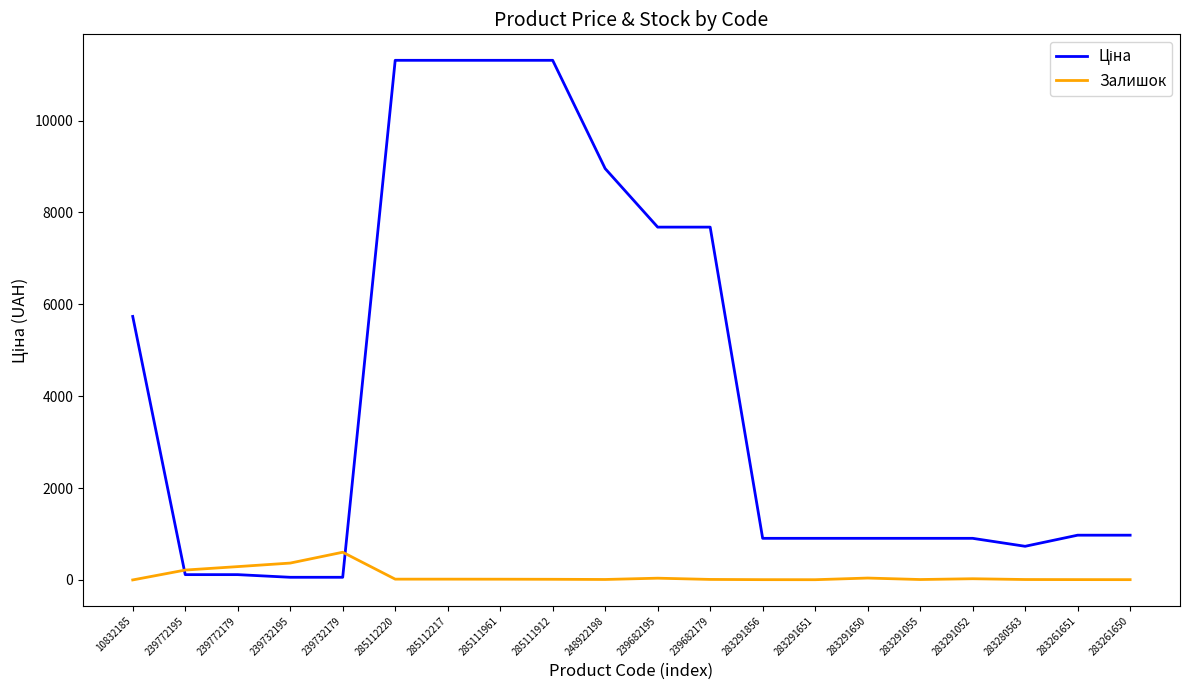

What is the highest value of the Залишок series?

603.0